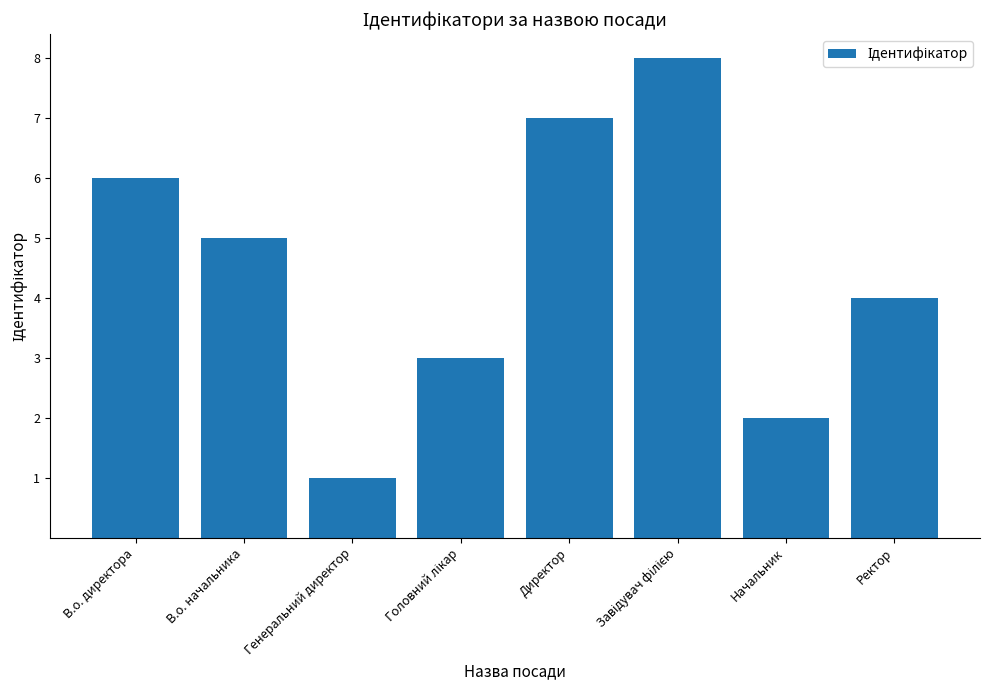

What is the sum of all values?

36